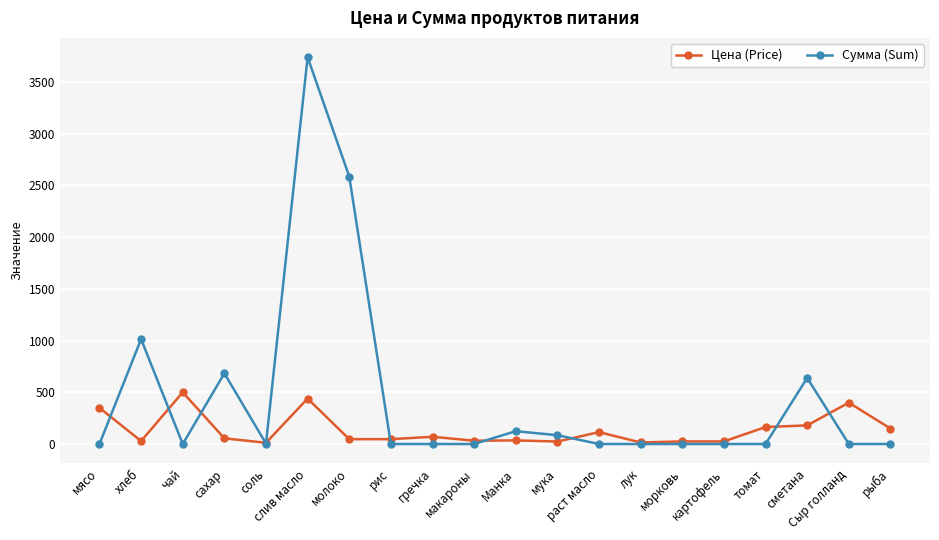

What position from the right is рис?

13